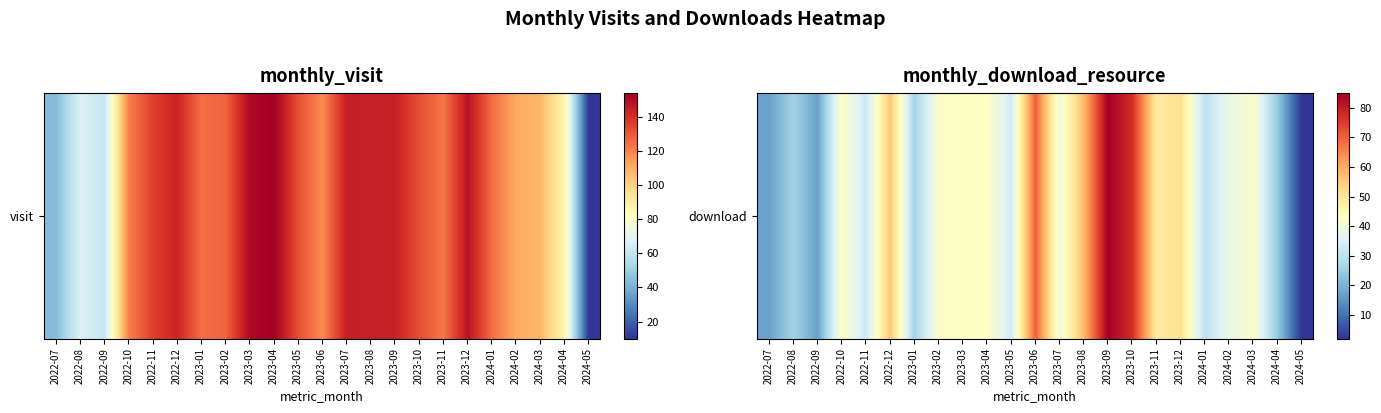

What is the approximate value at 2022-08, to the nearest 5?

25